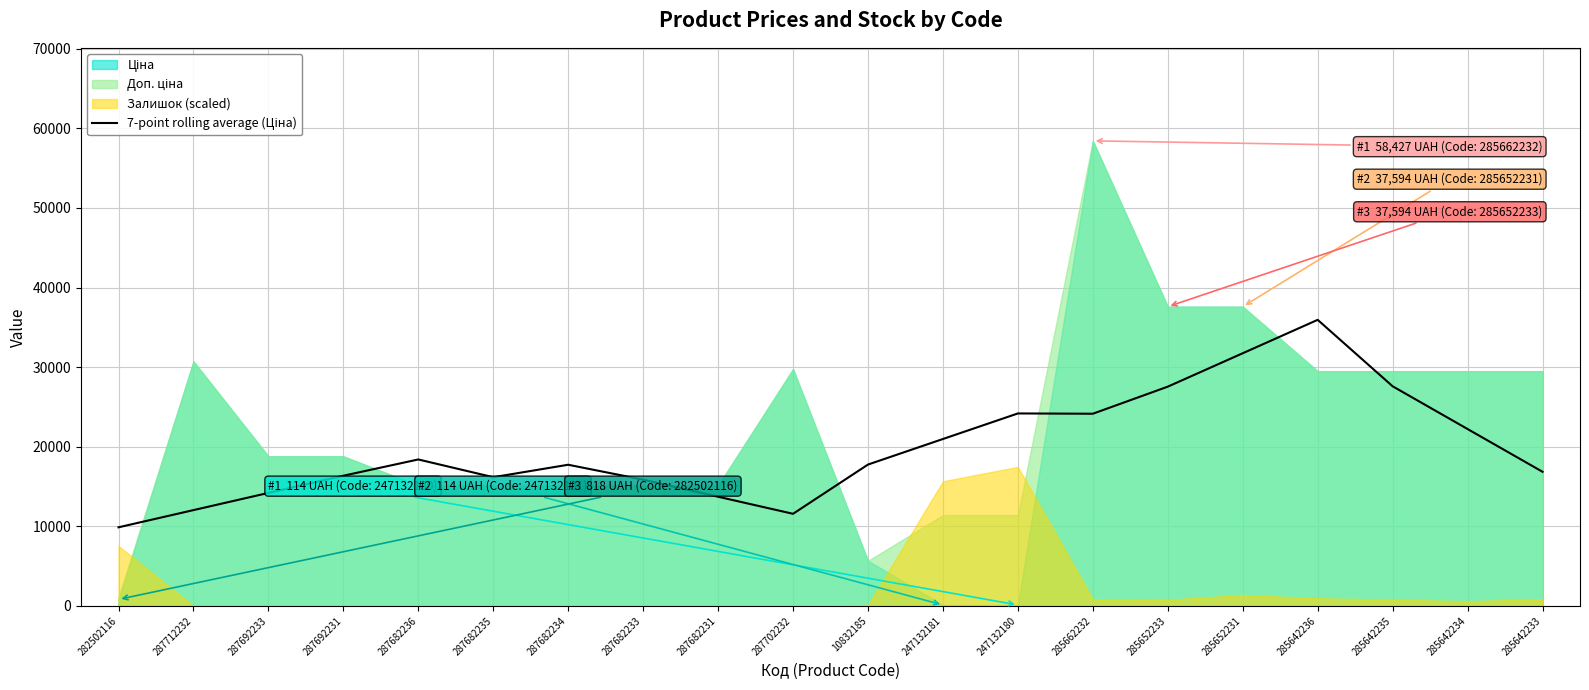

Between 287682235 and 287702232, which is larger?

287682235